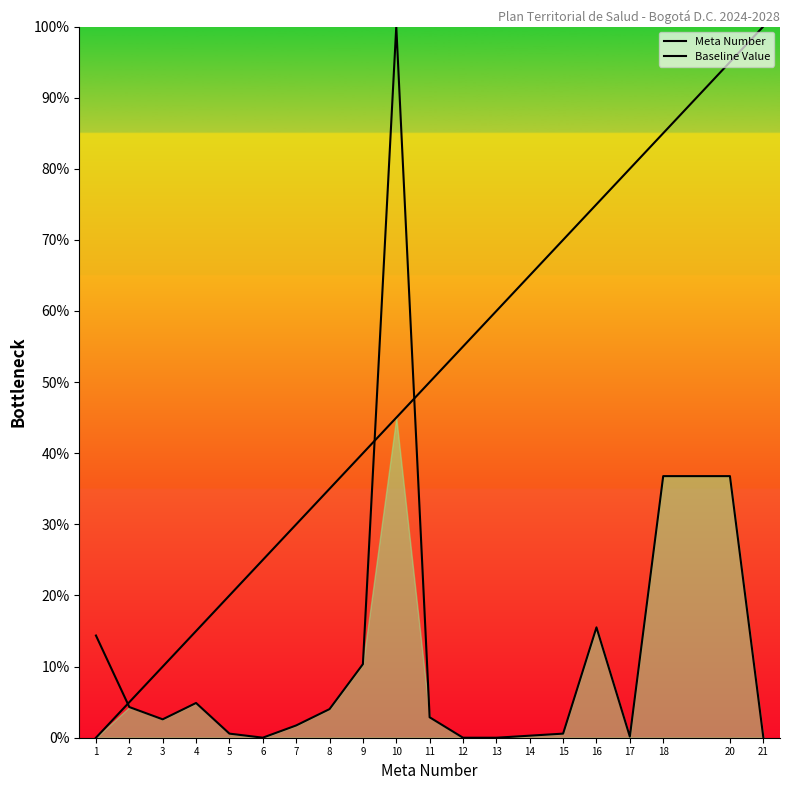

At which label does Baseline Value first exceed 2?

1